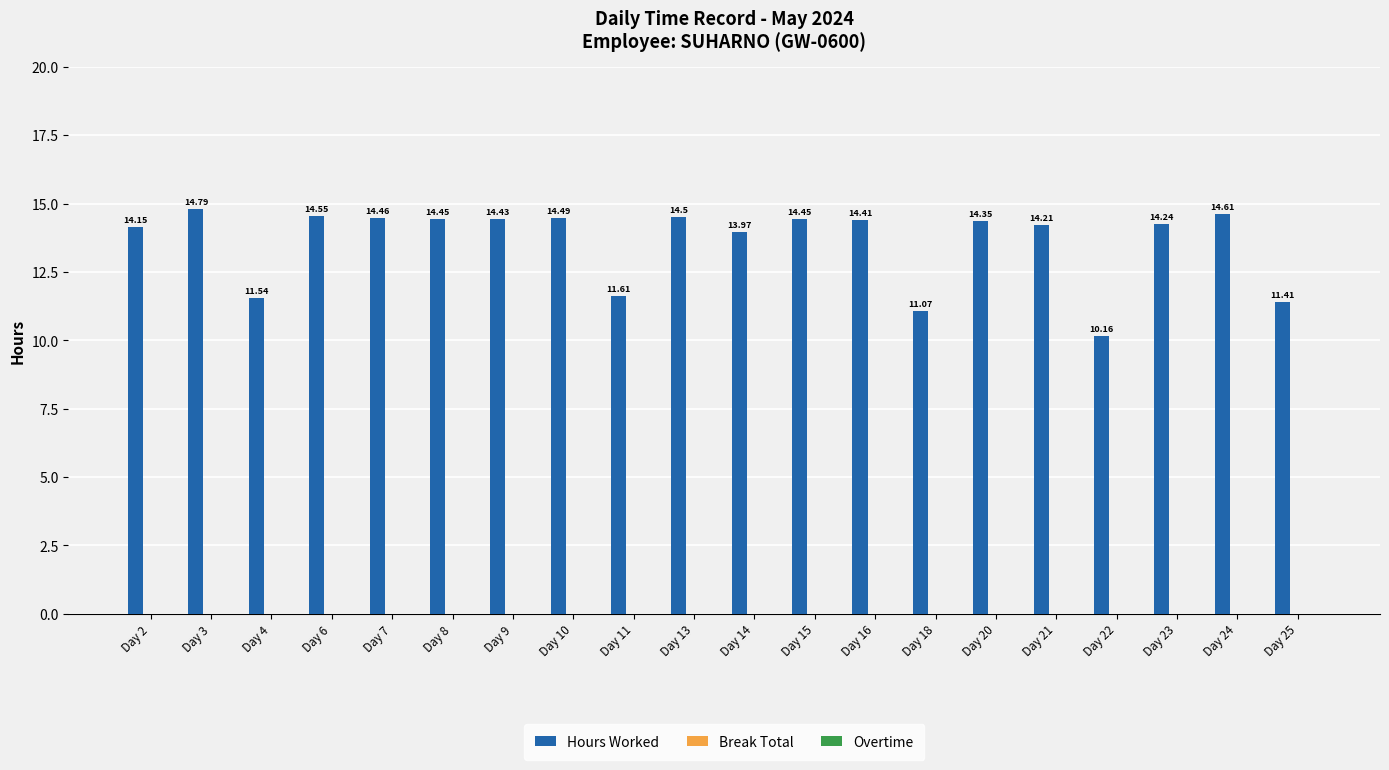

Are the bars grouped side by side (vs. stacked)?

No